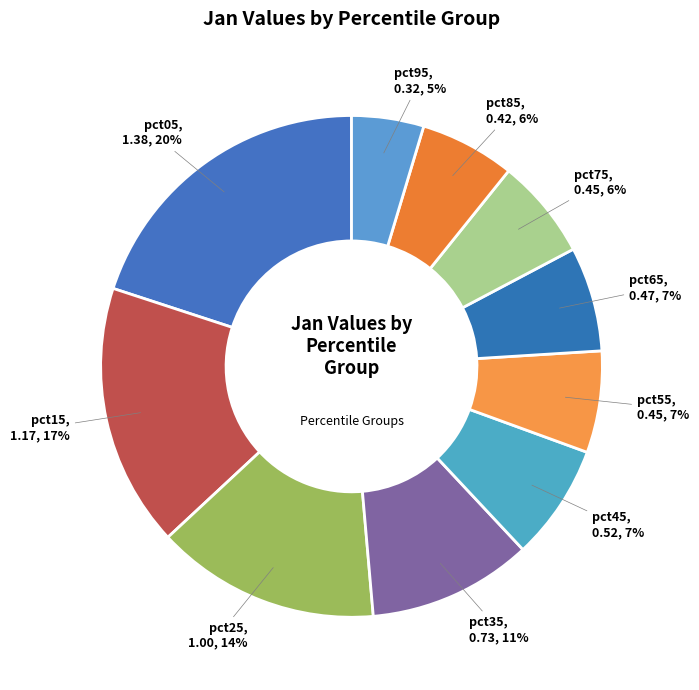

To the nearest percent, what percentage of the pie is pct65?

7%